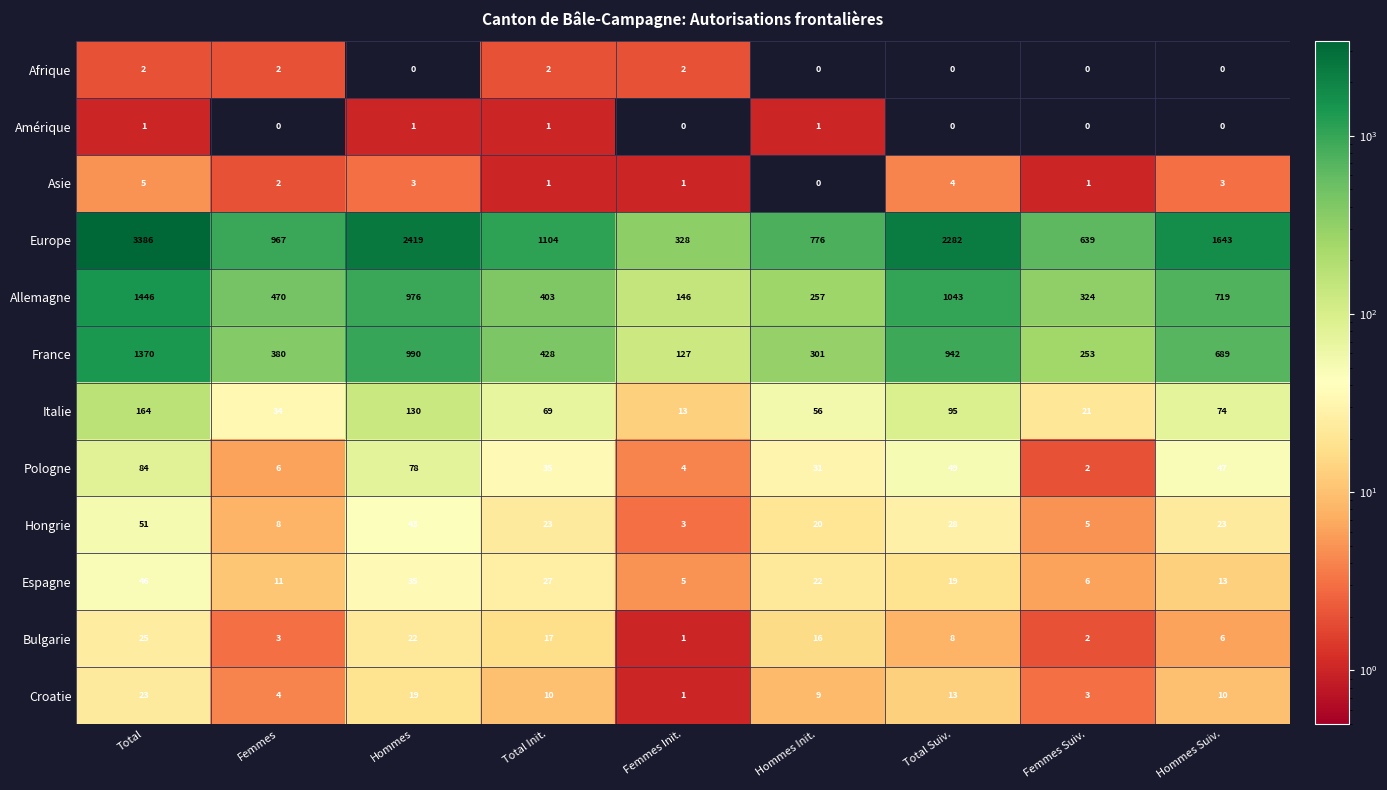

What is the total value across all series at Total?

6603